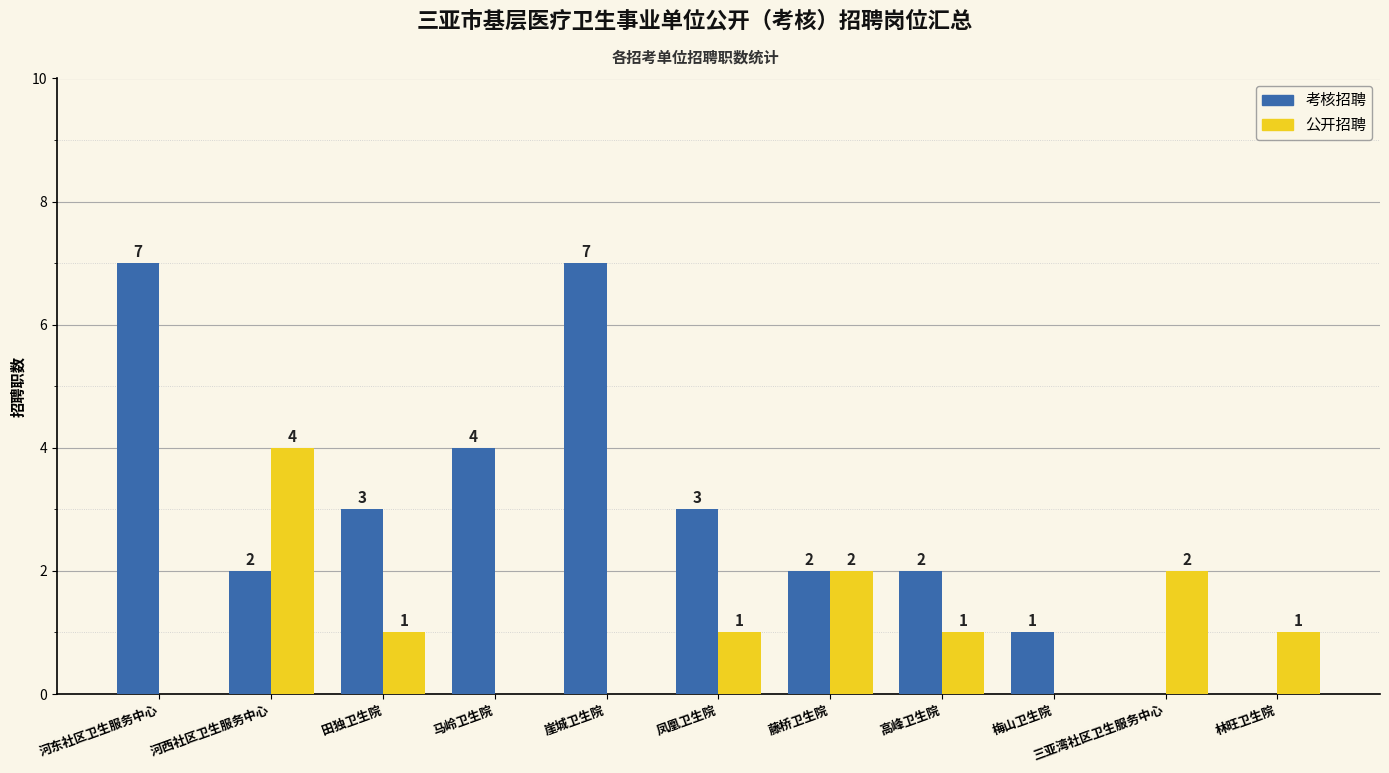

Between 河东社区卫生服务中心 and 马岭卫生院, which series saw the biggest shift?

考核招聘